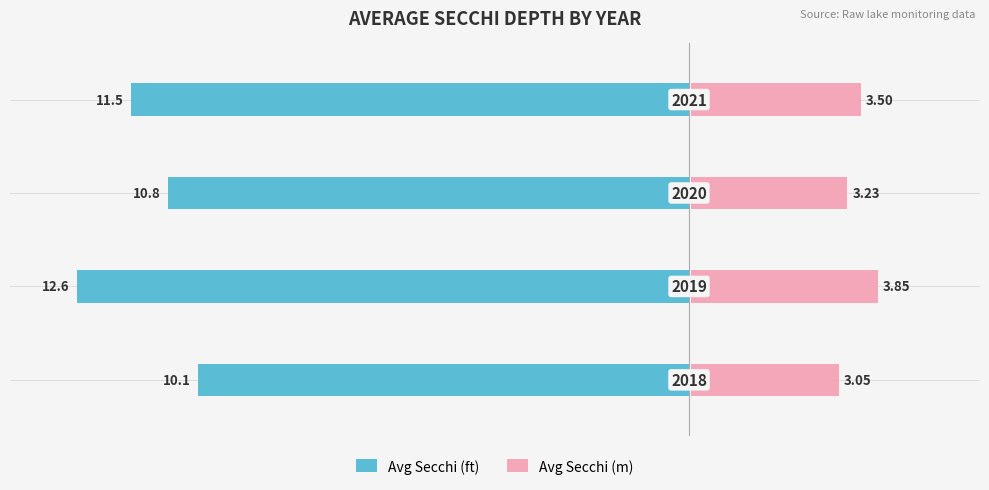

The value of Avg Secchi (ft) at −10.0 is -10.8. True or false?

True